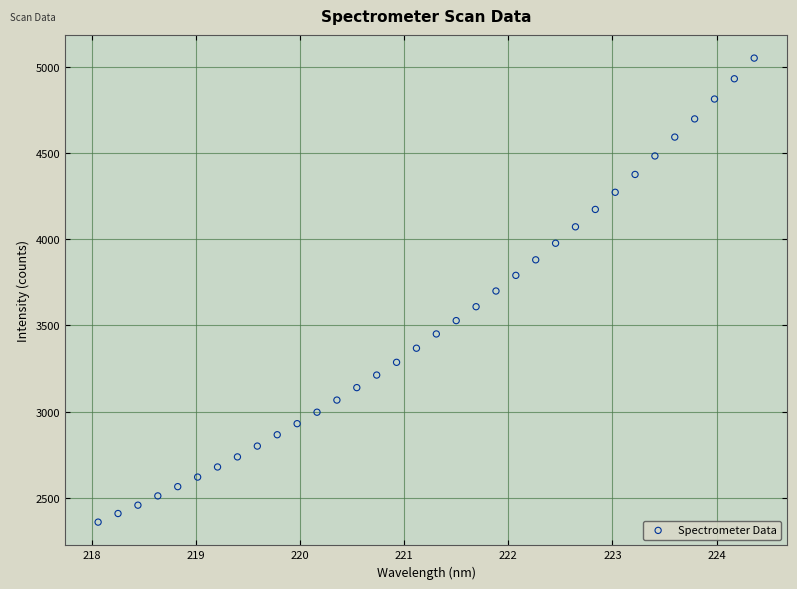

What is the range of X values (max minus min)?

6.3